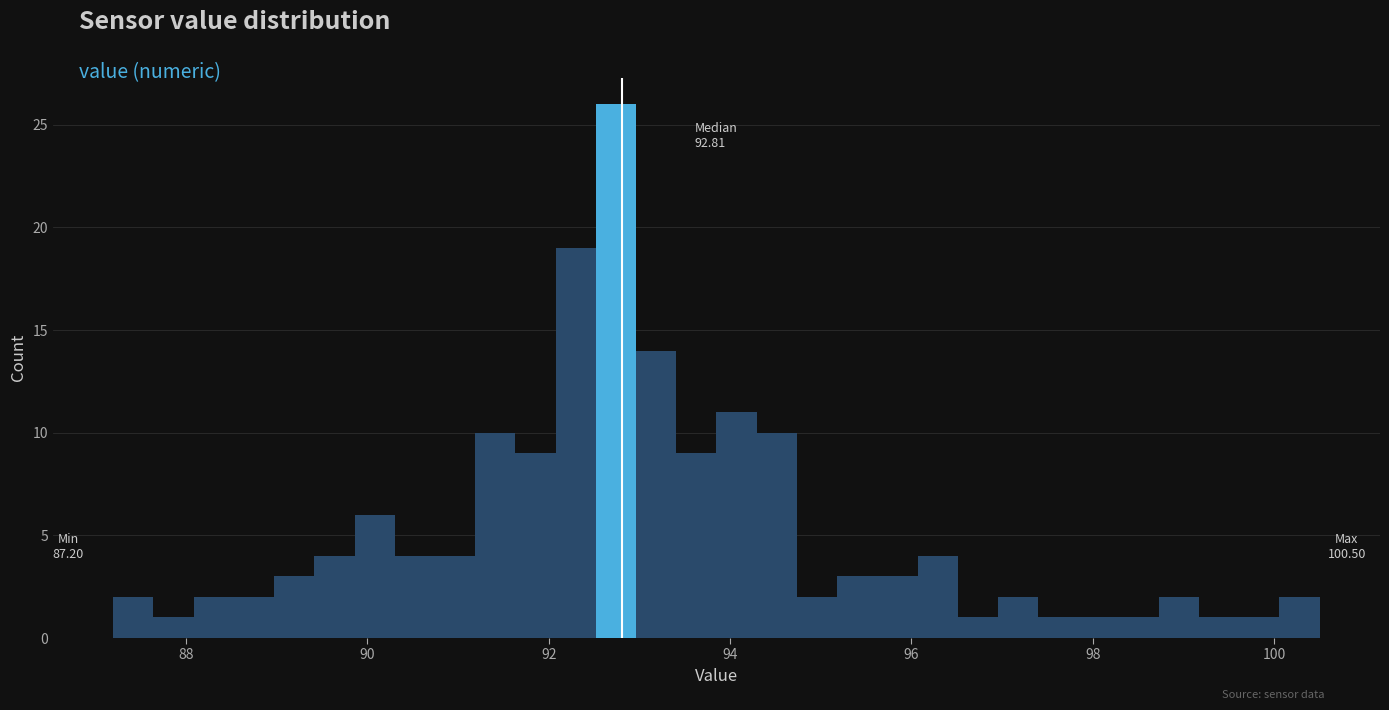

Around what value on the x-axis is the tallest bar? Give the approximate position of its centre, as read against the axis.

92.8